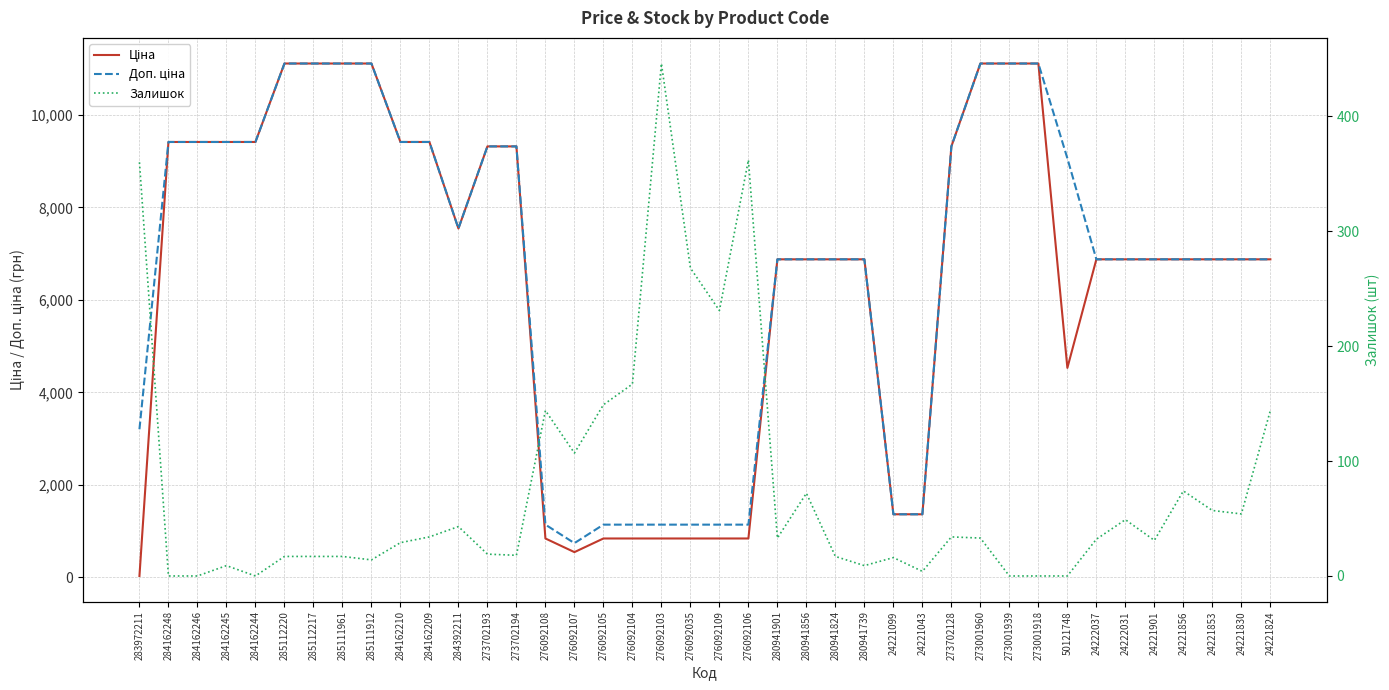

Which label corresponds to the largest value in the chart?

285112220